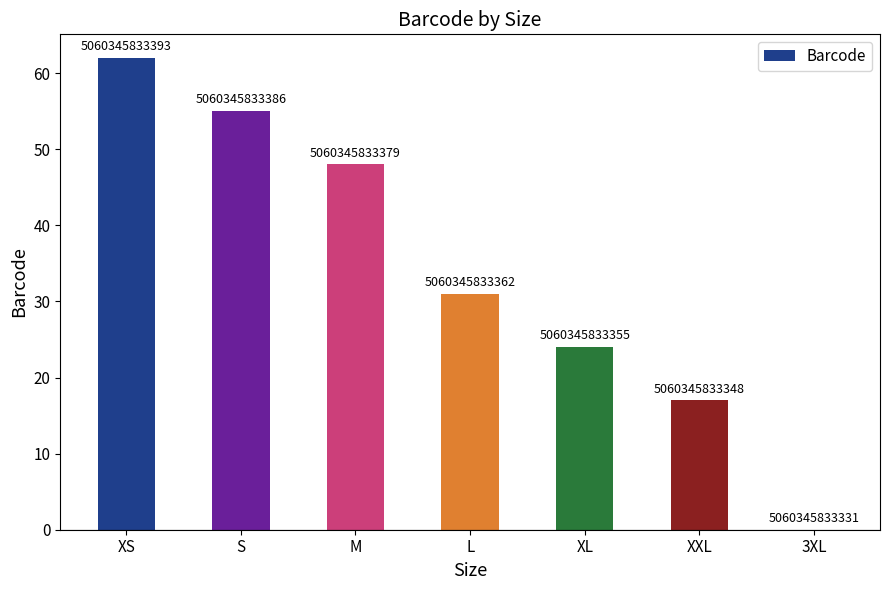

What position from the left is XS?

1